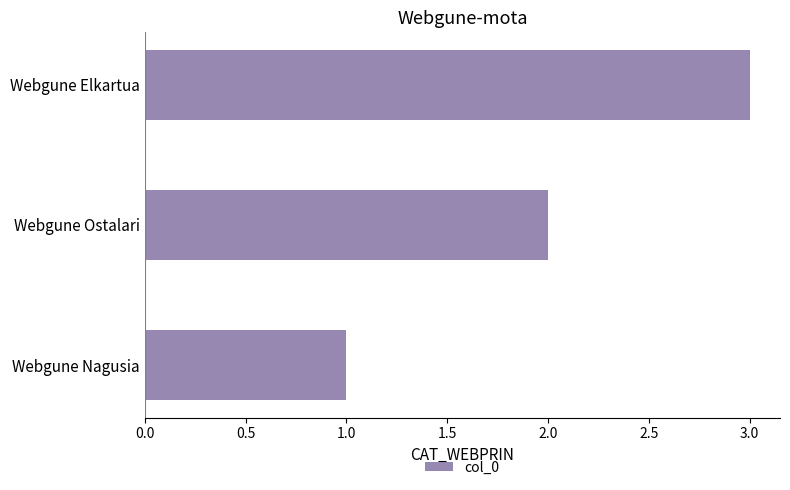

Which category has the highest value across all series?

Webgune Elkartua